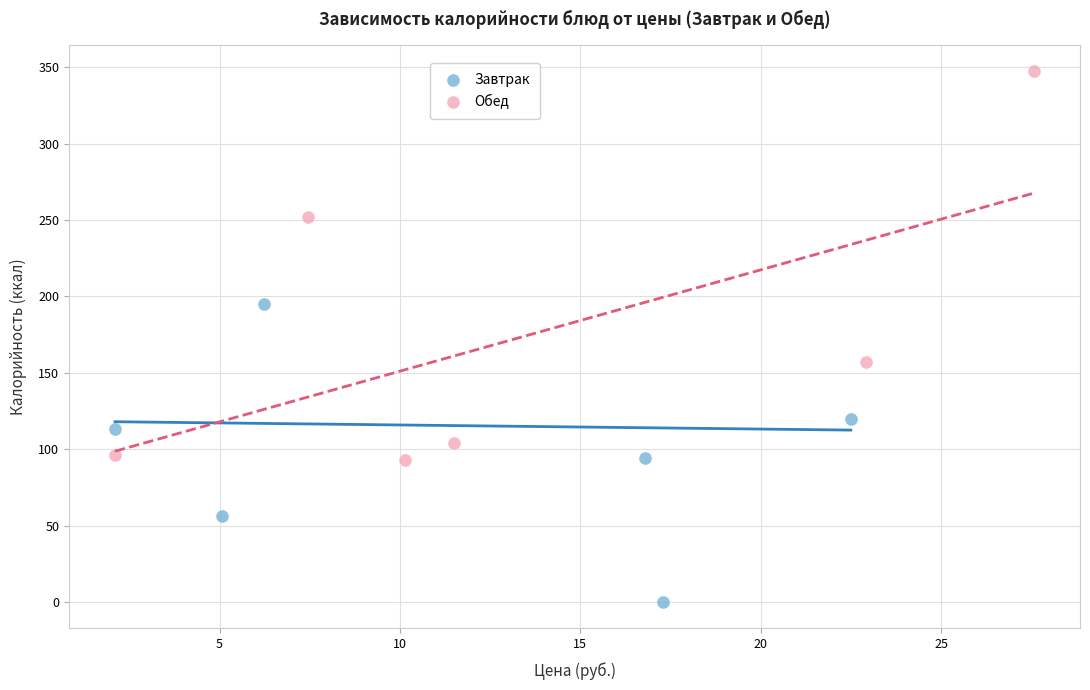

Which series reaches the maximum Y coordinate?

Обед